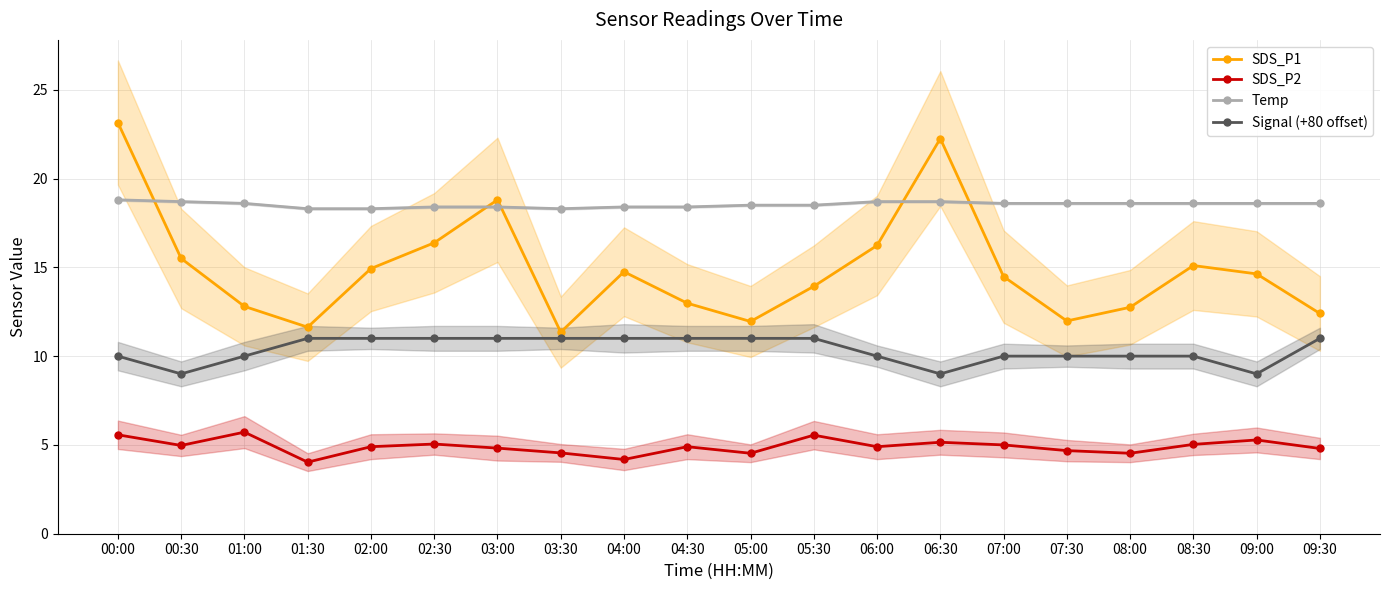

Reading left to right, extract all data points from this chart.

SDS_P1: 00:00=23.1	00:30=15.5	01:00=12.8	01:30=11.6	02:00=14.9	02:30=16.4	03:00=18.8	03:30=11.3	04:00=14.8	04:30=13.0	05:00=11.9	05:30=13.9	06:00=16.2	06:30=22.2	07:00=14.5	07:30=12.0	08:00=12.8	08:30=15.1	09:00=14.6	09:30=12.4
SDS_P2: 00:00=5.6	00:30=5.0	01:00=5.7	01:30=4.0	02:00=4.9	02:30=5.0	03:00=4.8	03:30=4.5	04:00=4.2	04:30=4.9	05:00=4.5	05:30=5.5	06:00=4.9	06:30=5.2	07:00=5.0	07:30=4.7	08:00=4.5	08:30=5.0	09:00=5.3	09:30=4.8
Temp: 00:00=18.8	00:30=18.7	01:00=18.6	01:30=18.3	02:00=18.3	02:30=18.4	03:00=18.4	03:30=18.3	04:00=18.4	04:30=18.4	05:00=18.5	05:30=18.5	06:00=18.7	06:30=18.7	07:00=18.6	07:30=18.6	08:00=18.6	08:30=18.6	09:00=18.6	09:30=18.6
Signal (+80 offset): 00:00=10.0	00:30=9.0	01:00=10.0	01:30=11.0	02:00=11.0	02:30=11.0	03:00=11.0	03:30=11.0	04:00=11.0	04:30=11.0	05:00=11.0	05:30=11.0	06:00=10.0	06:30=9.0	07:00=10.0	07:30=10.0	08:00=10.0	08:30=10.0	09:00=9.0	09:30=11.0